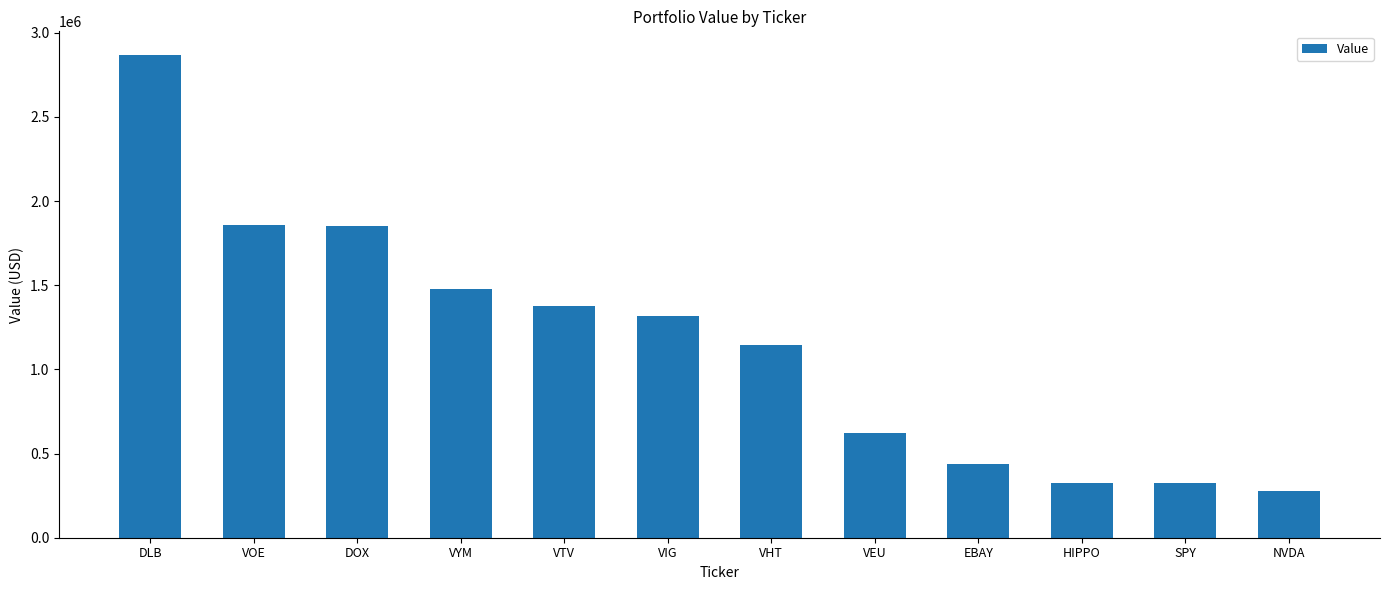

What is the difference between the maximum and minimum values?

2587820